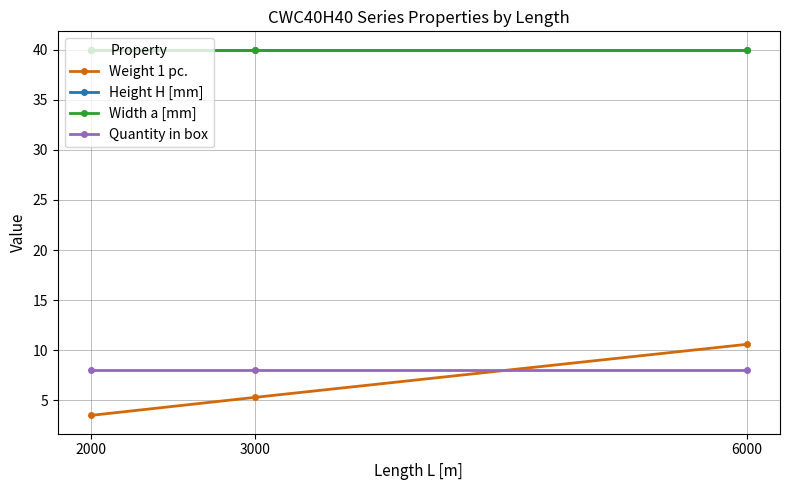

List the labels in order of Width a [mm] value, smallest first.

2000, 3000, 6000